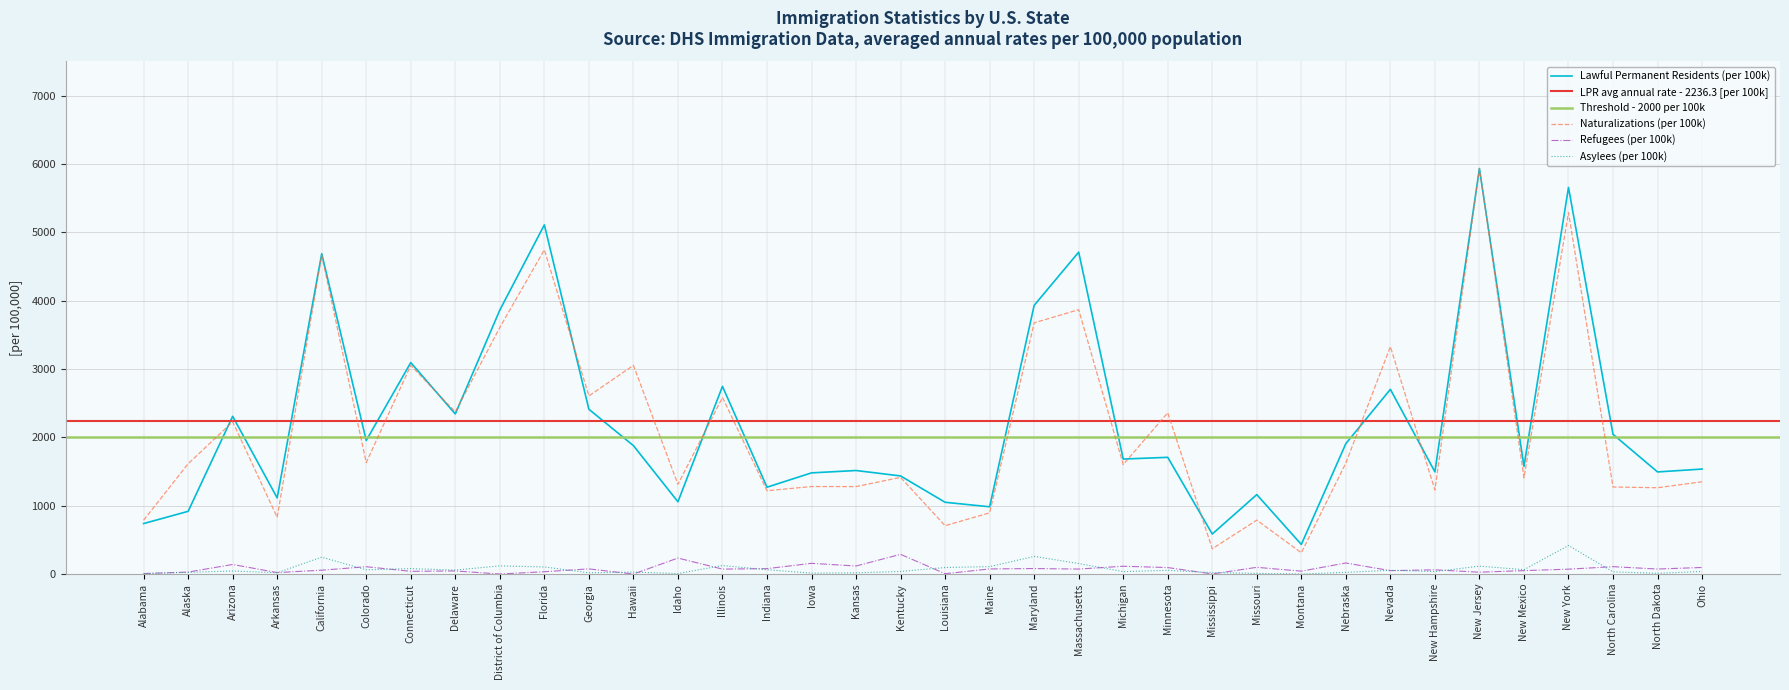

True or false: Lawful Permanent Residents (Total) and Refugees cross at least once.

False